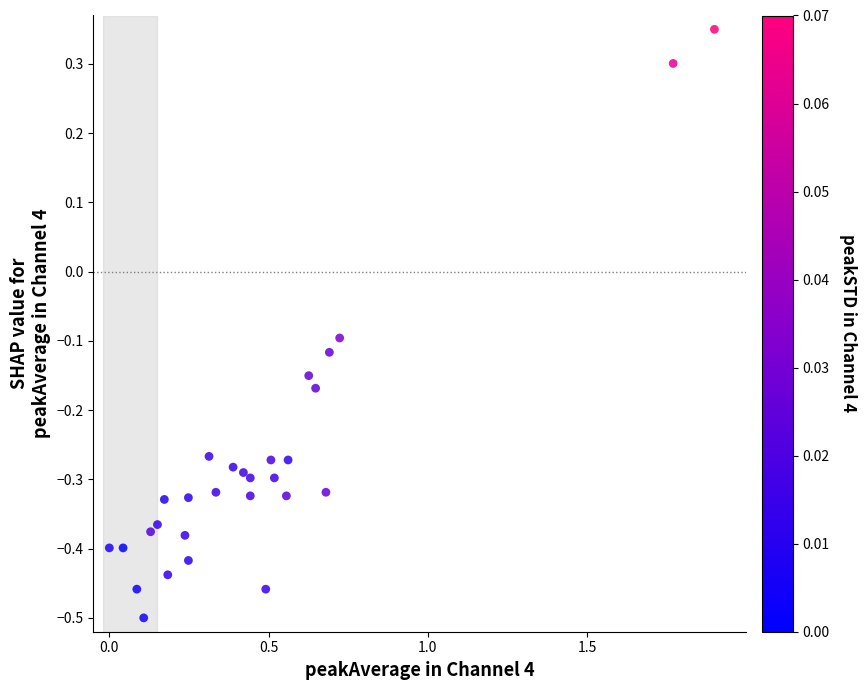

What is the range of X values (max minus min)?

1.9